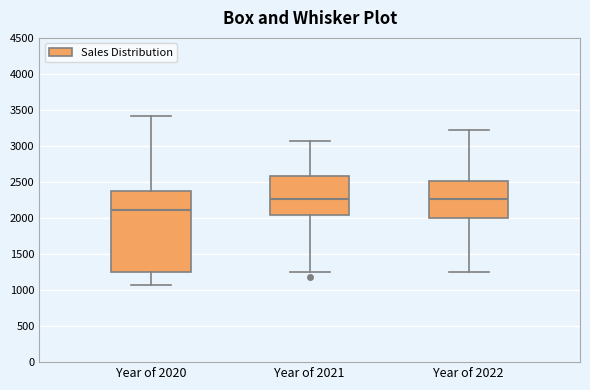

Comparing the boxes themselves (not the whiskers), which one is the tallest?

Year of 2020